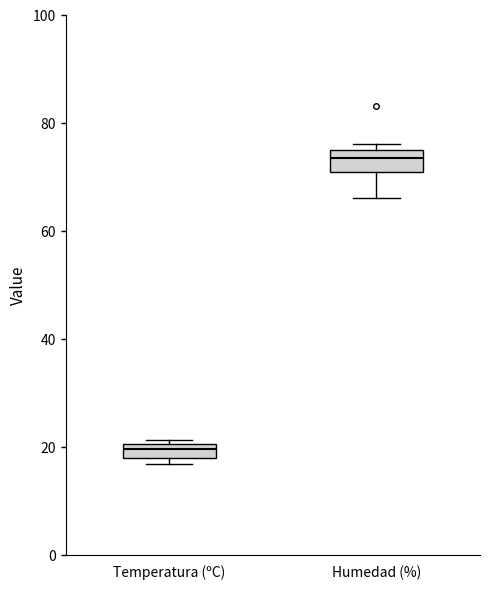

Where is the upper edge of the box for Temperatura (ºC) on the y-axis? The values are not printed on the chart, so give them approximately, as read against the axis.

20